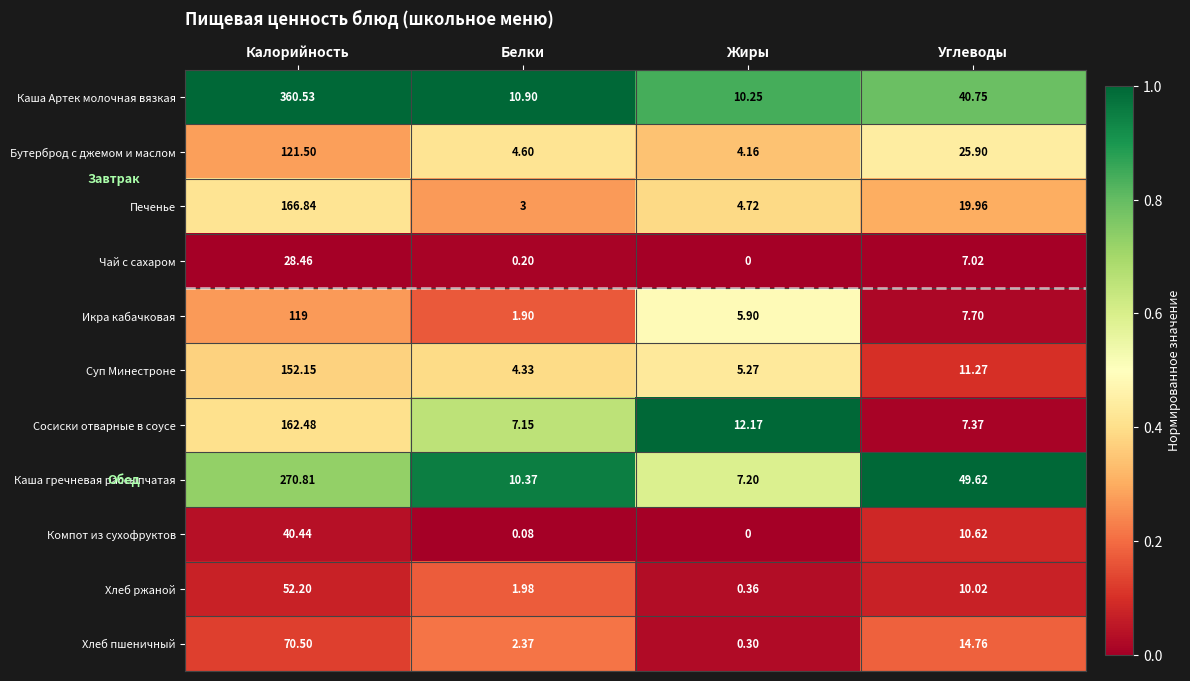

At which category is the sum across all series the highest?

Калорийность